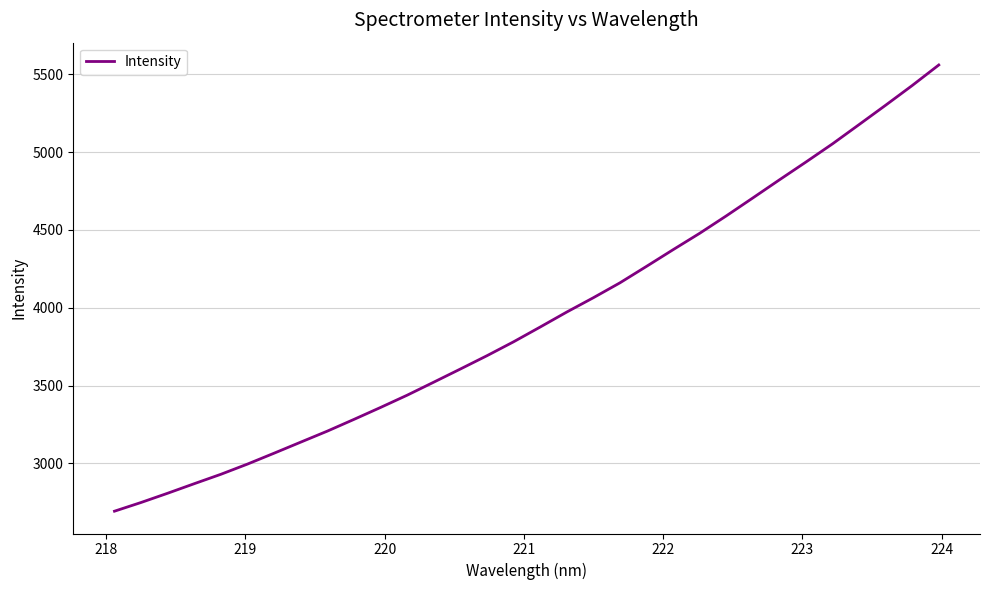

What is the average value?

3934.5